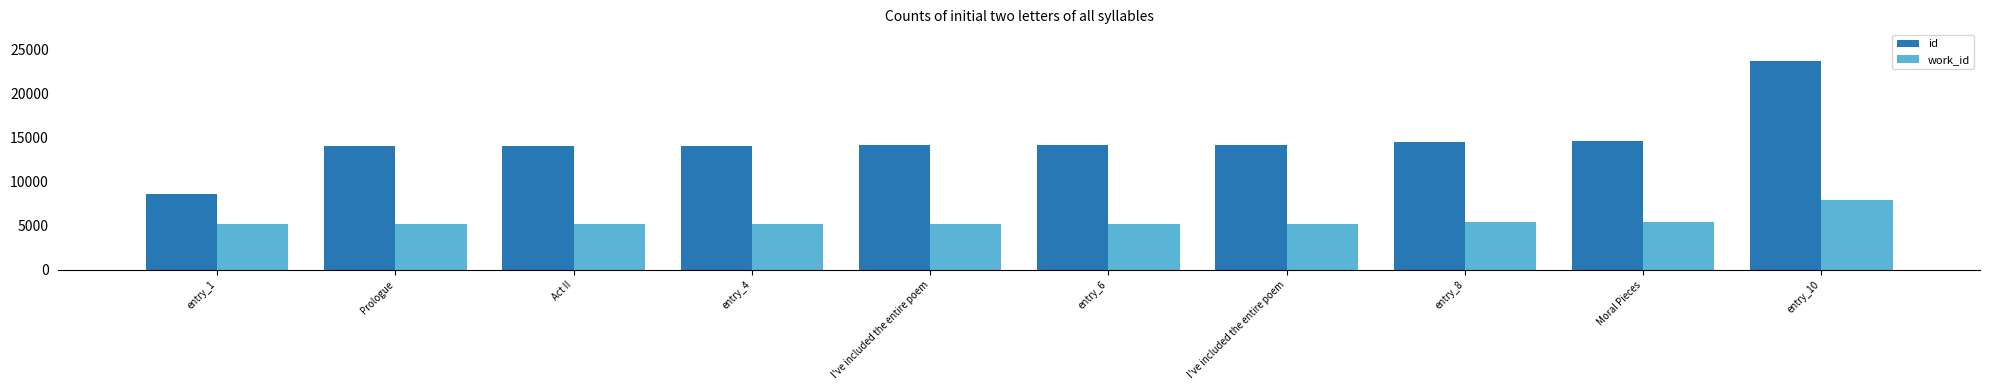

The value of work_id at entry_1 is 8321. True or false?

False